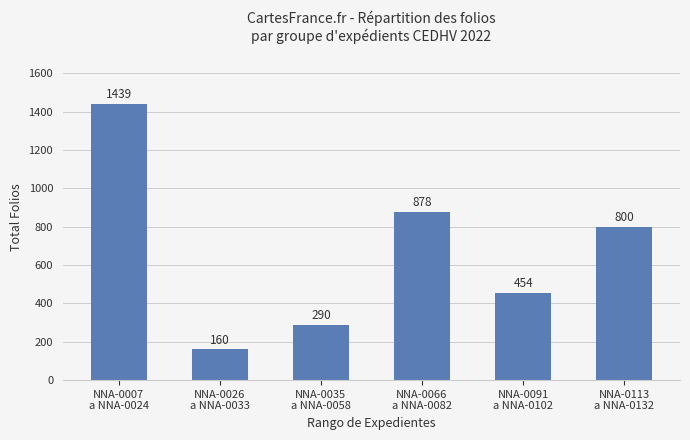

Does the chart contain stacked bars?

No